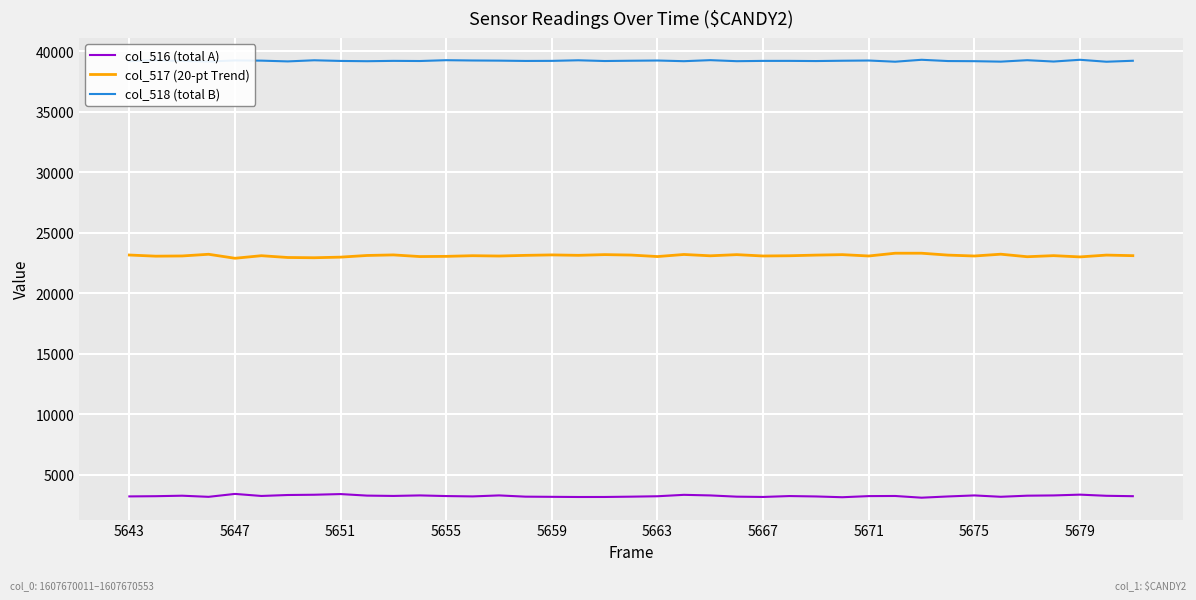

What is the highest value of the col_516 (total A) series?

3397